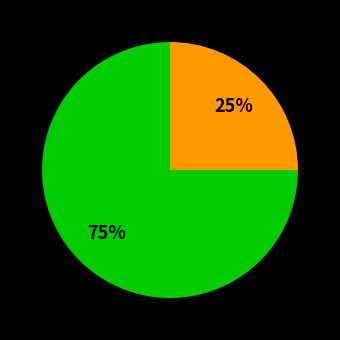

Count the number of slices in the pie.

2